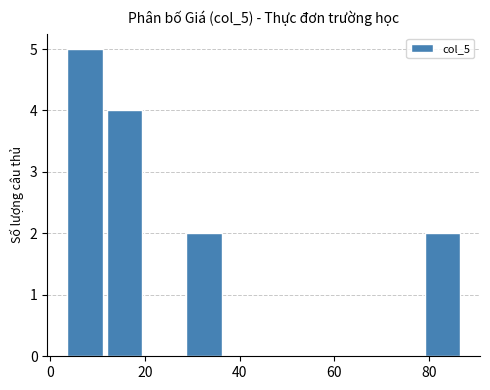

Reading left to right, transcribe this chart: for each bar, give the range it covers on the x-axis and its height. Neither the bar edges nor the heights are printed on the chart, so give them approximately, as read against the axes.

4 to 12: 5
12 to 20: 4
20 to 28: 0
28 to 38: 2
38 to 46: 0
46 to 54: 0
54 to 62: 0
62 to 70: 0
70 to 80: 0
80 to 88: 2